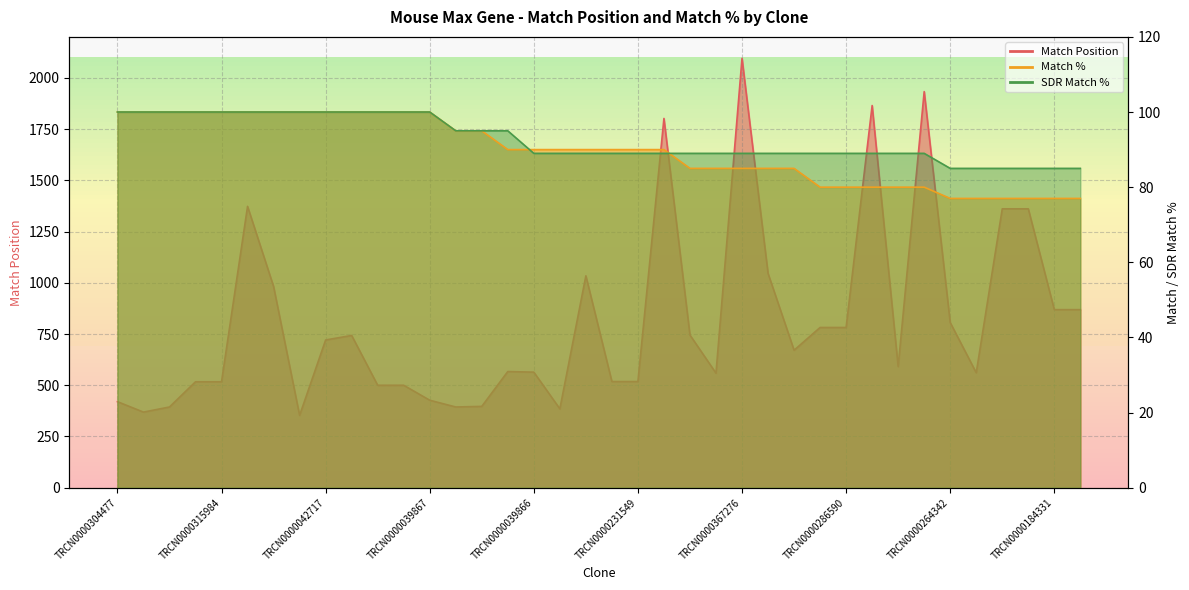

What is the spread (max minus min) of values at TRCN0000315984?

417